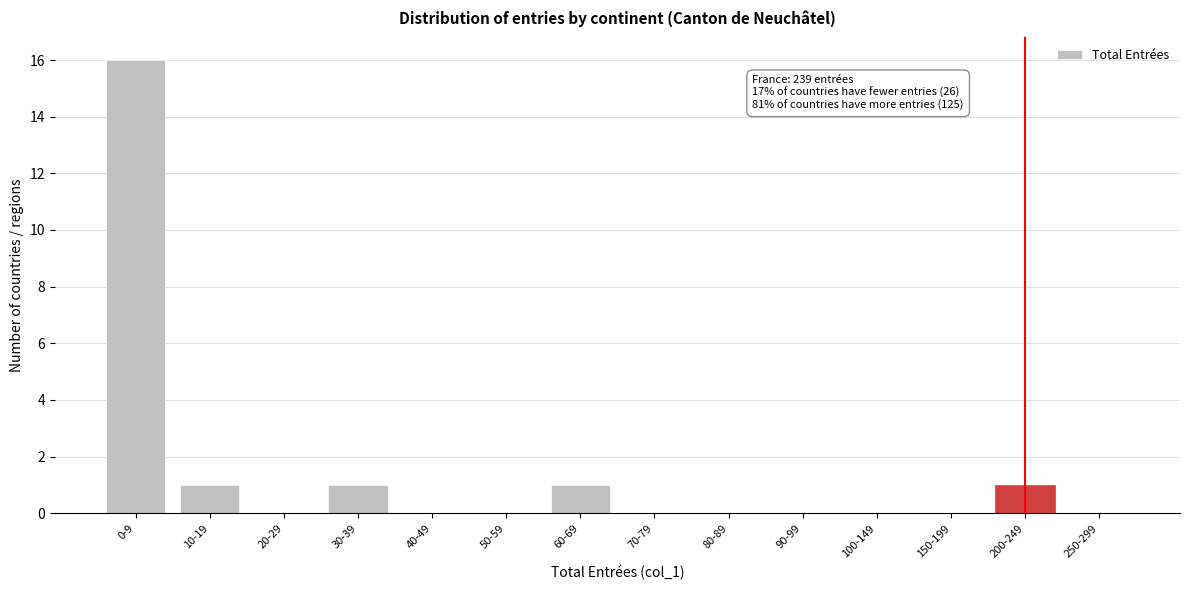

Reading left to right, what are all the values shown in this chart?

0-9=16	10-19=1	20-29=0	30-39=1	40-49=0	50-59=0	60-69=1	70-79=0	80-89=0	90-99=0	100-149=0	150-199=0	200-249=1	250-299=0